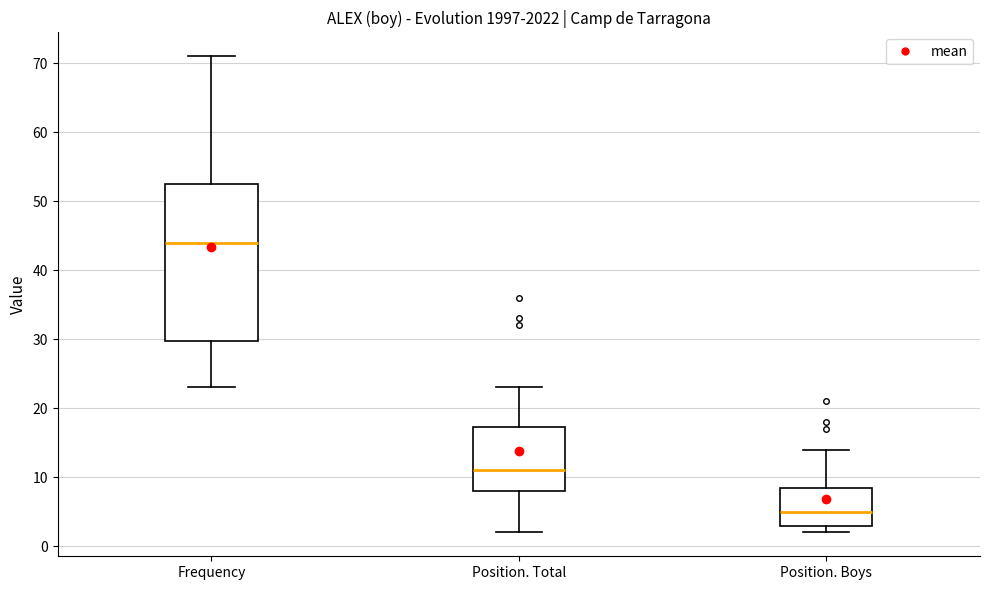

Reading left to right, read every box against the y-axis: the position of its median line, the range the box covers, and the ends of its whiskers. The values are not printed on the chart, so give them approximately, as read against the axis.

Frequency: median 44, box 30 to 53, whiskers 23 to 71
Position. Total: median 11, box 8 to 17, whiskers 2 to 23
Position. Boys: median 5, box 3 to 9, whiskers 2 to 14